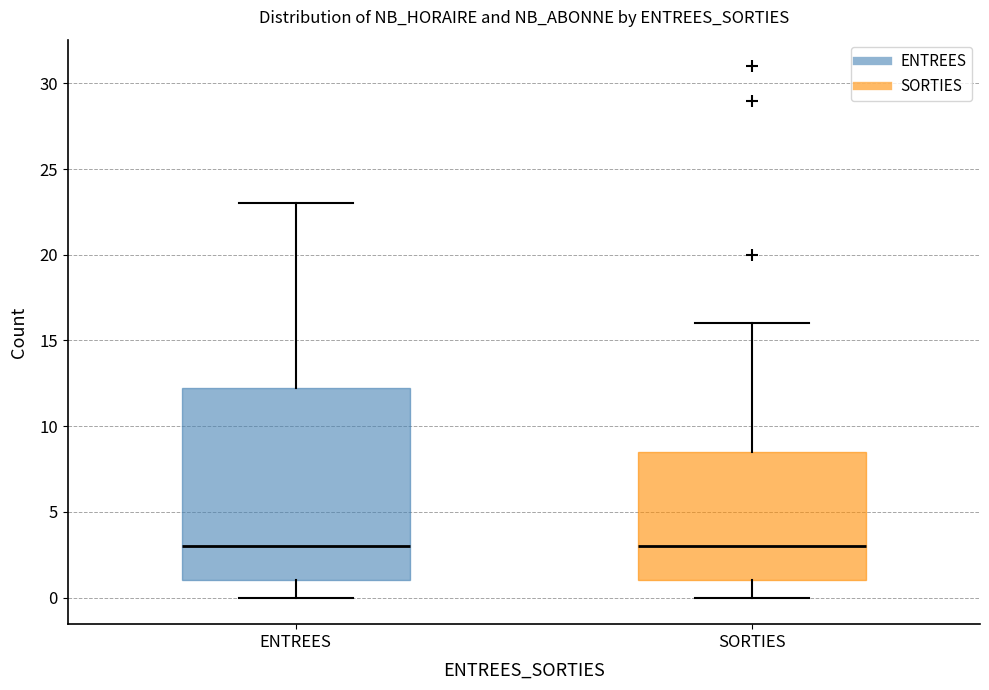

Where is the lower edge of the box for SORTIES on the y-axis? The values are not printed on the chart, so give them approximately, as read against the axis.

1.0